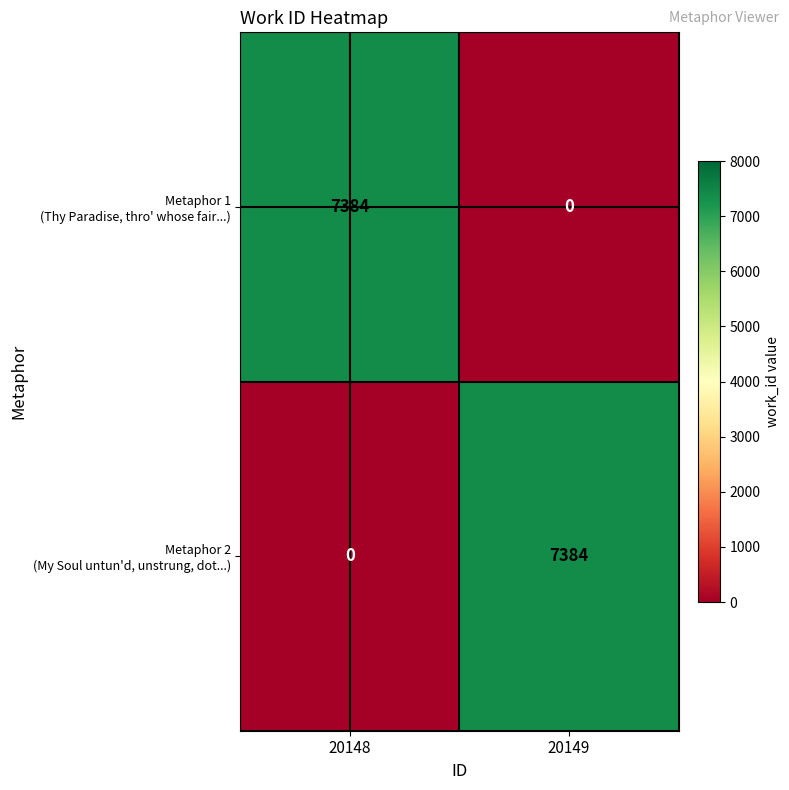

What is the total value across all series at 20149?

7384